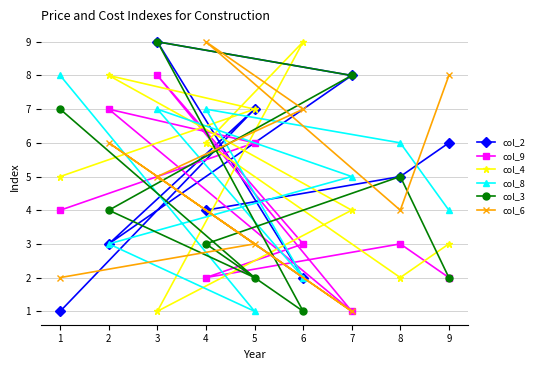

The col_2 series shows 2 at 4. True or false?

False